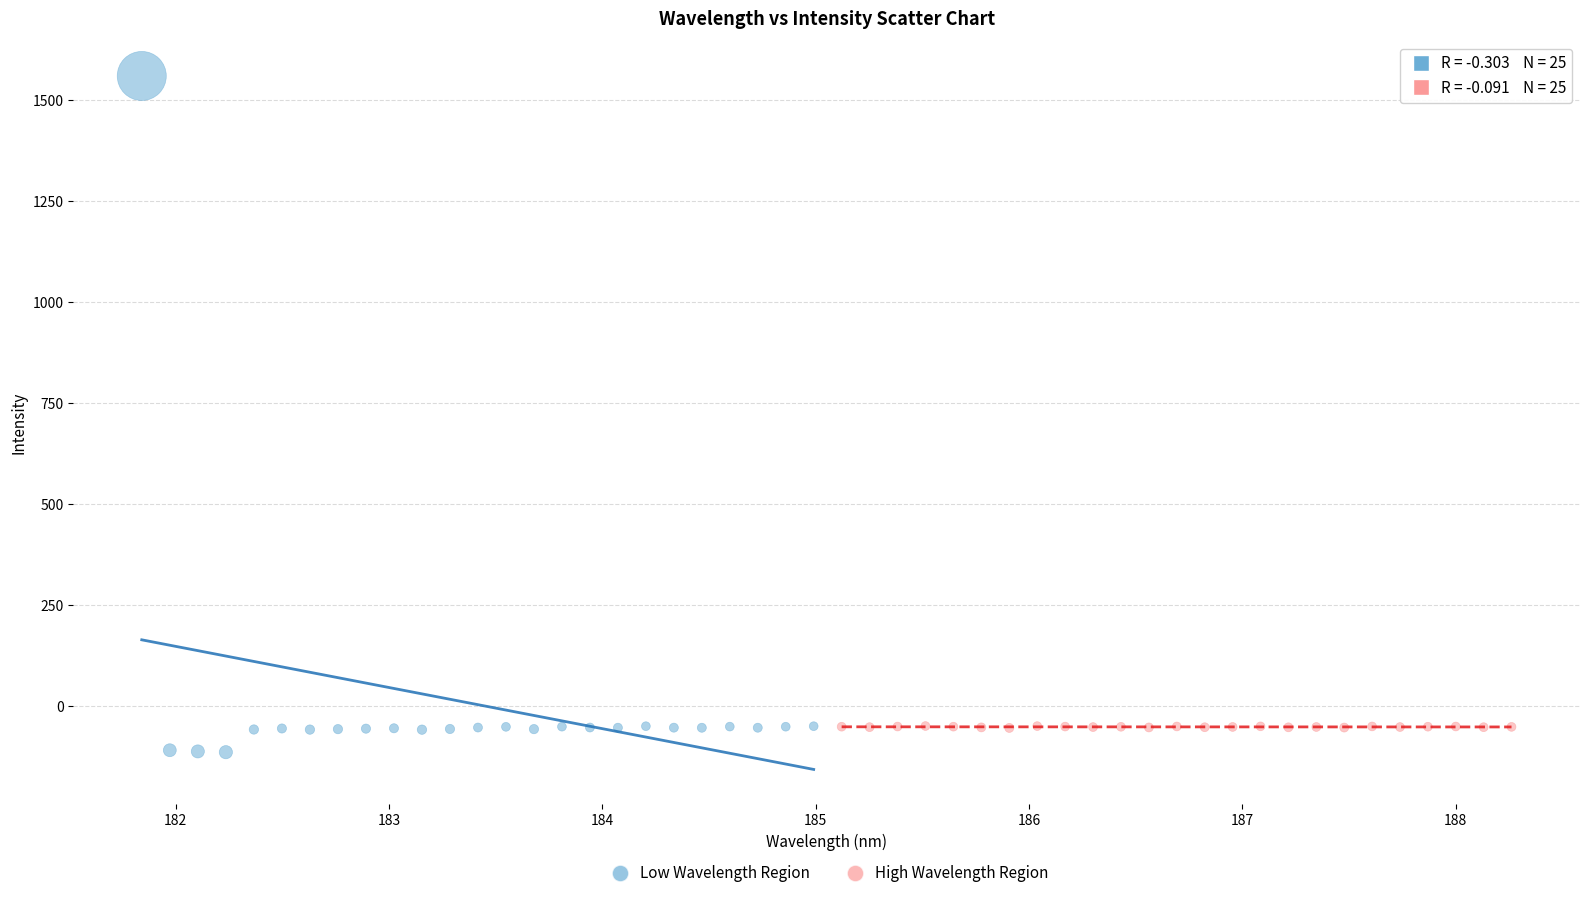

What are all the series names shown in the legend?

Low Wavelength Region, High Wavelength Region